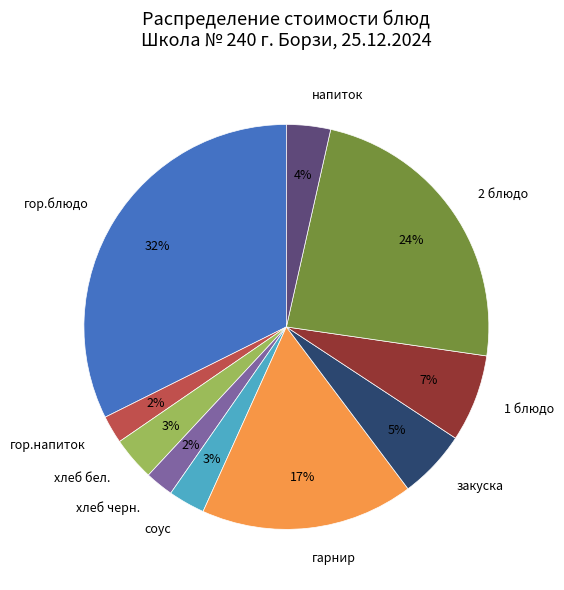

Between хлеб черн. and гарнир, which is larger?

гарнир